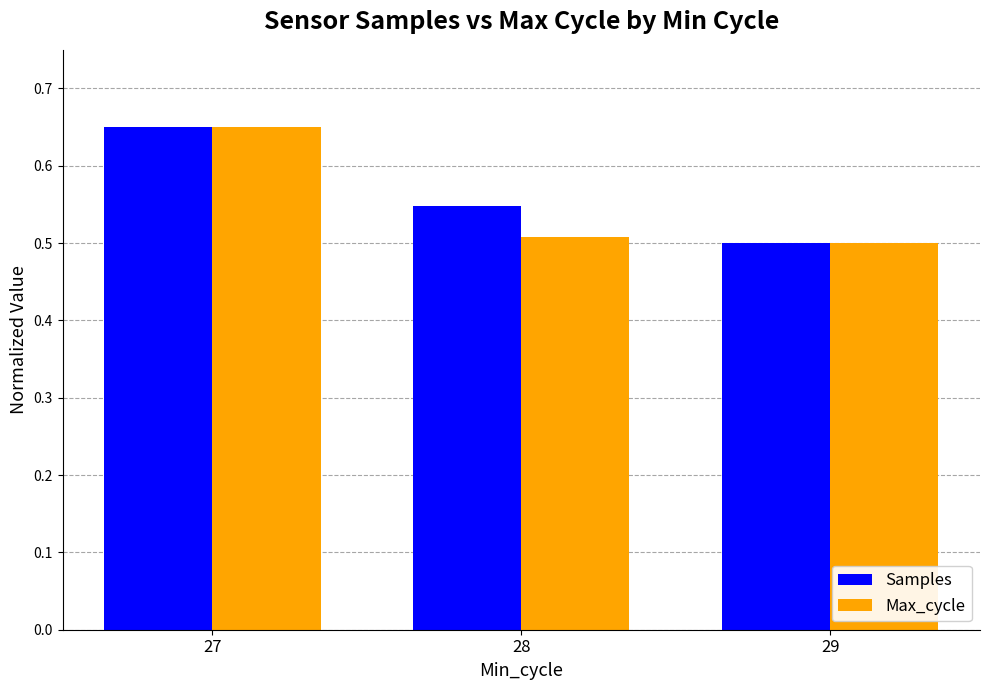

Which category has the highest value in the Samples series?

27